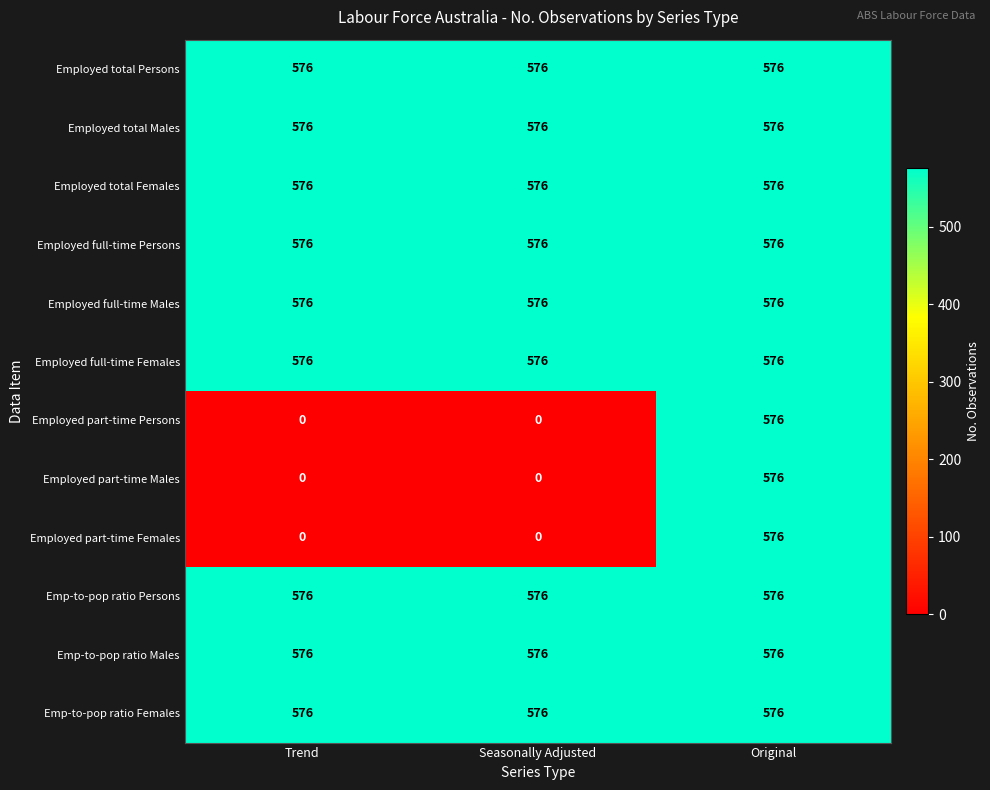

The Employed total Females series shows 916 at Seasonally Adjusted. True or false?

False